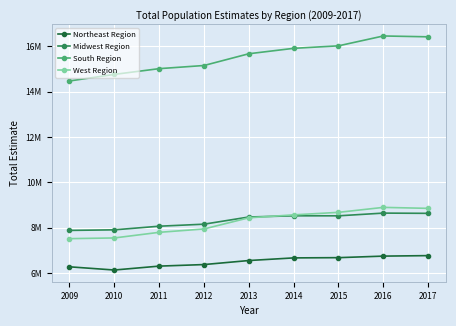

Between 2012 and 2010, which is larger?

2012